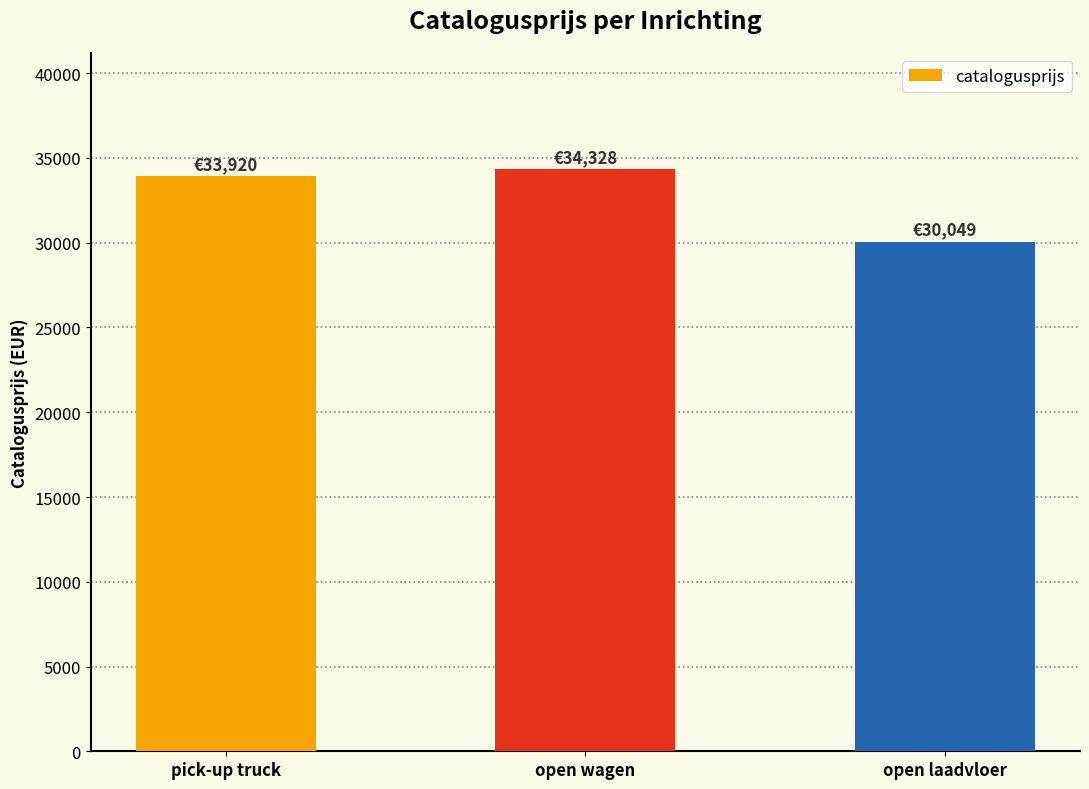

Reading left to right, what are all the values shown in this chart?

33920.0	34327.5	30049.0